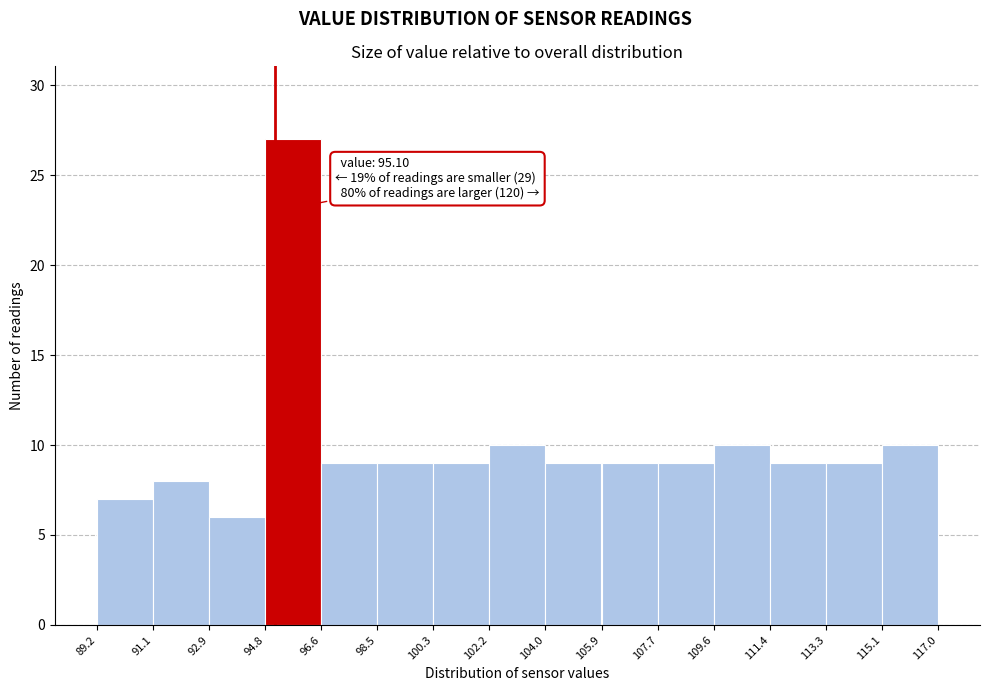

Over which range of the x-axis is the bar tallest?

94.8 to 96.6